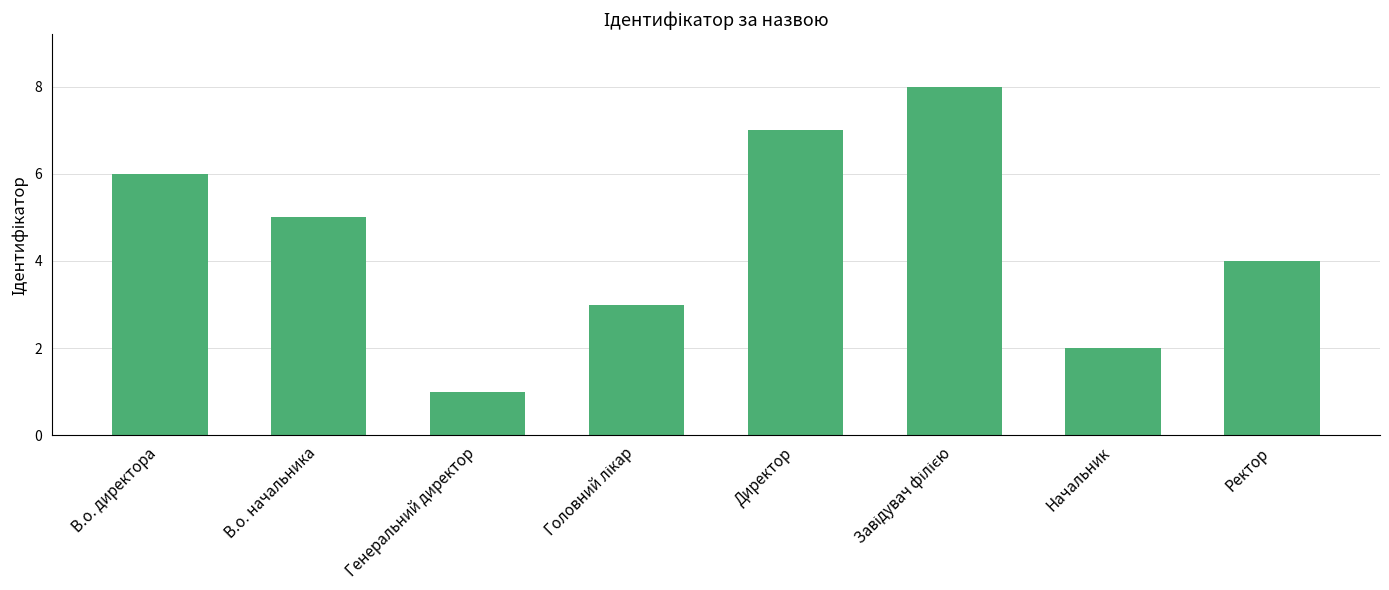

Approximately how many times larger is the value at В.о. директора compared to В.о. начальника?

1.2